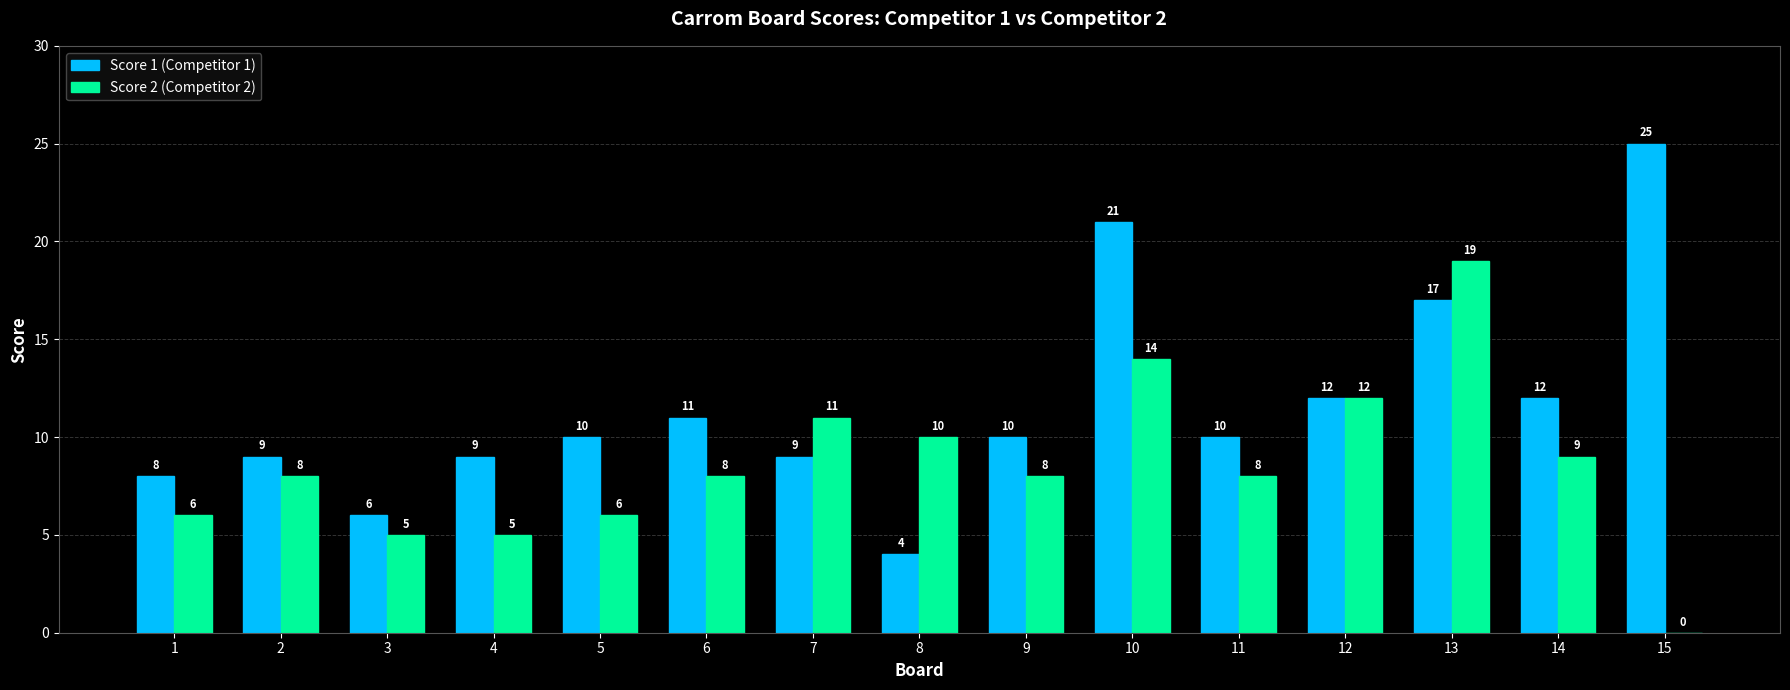

Which series has the largest total across all categories?

Score 1 (Competitor 1)